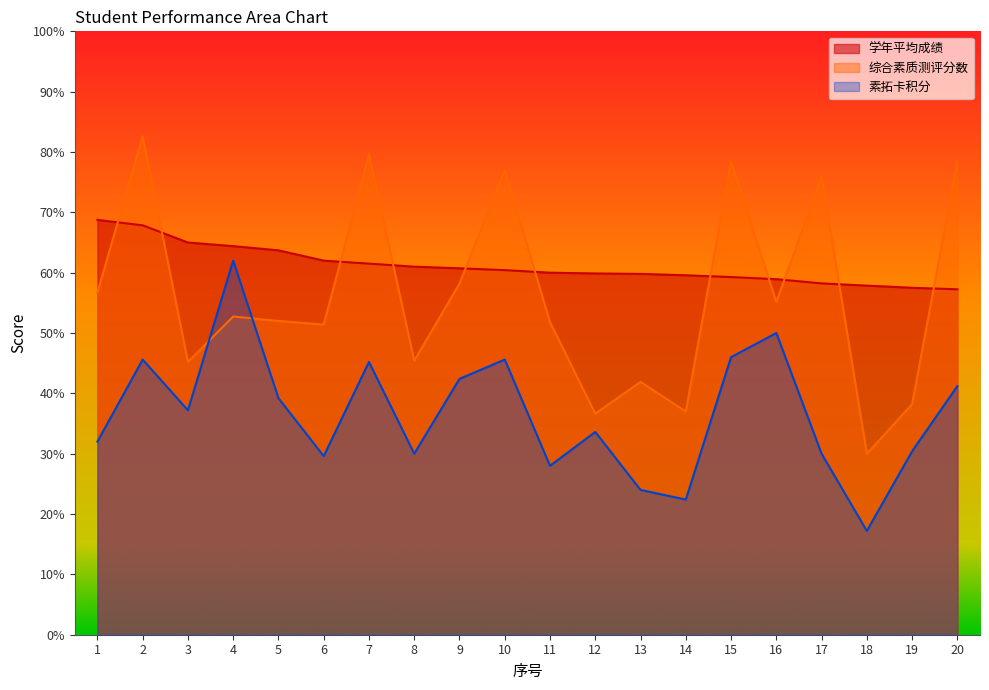

Is it true that 素拓卡积分 equals 32.0 at 1?

True